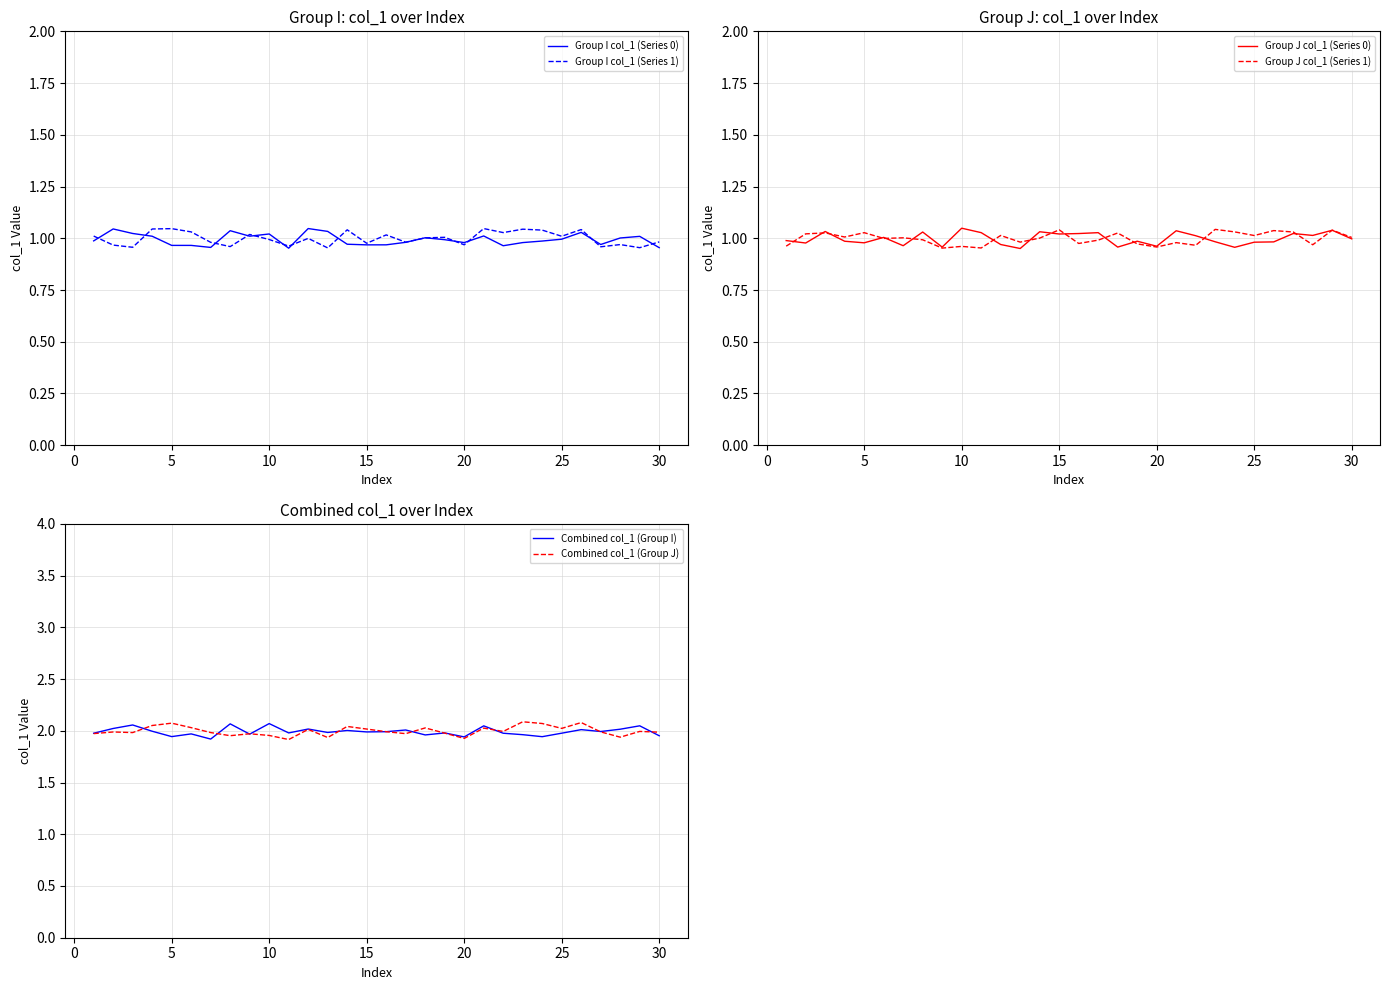

True or false: Group I col_1 (Series 0) and Combined col_1 (Group I) cross at least once.

False